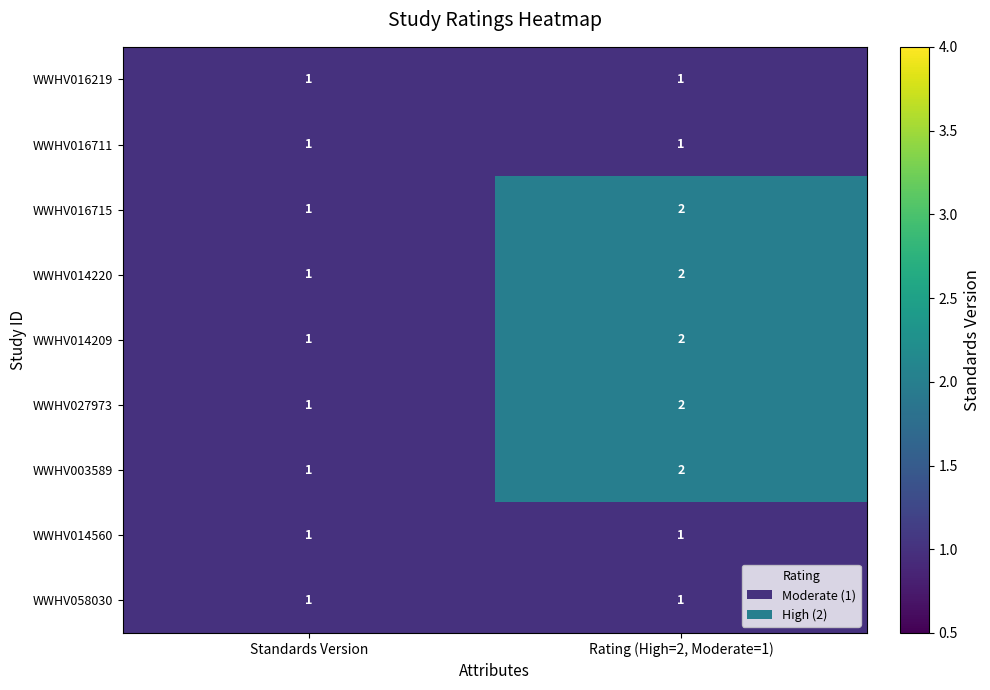

What is the sum of the WWHV003589 values at Standards Version and Rating (High=2, Moderate=1)?

3